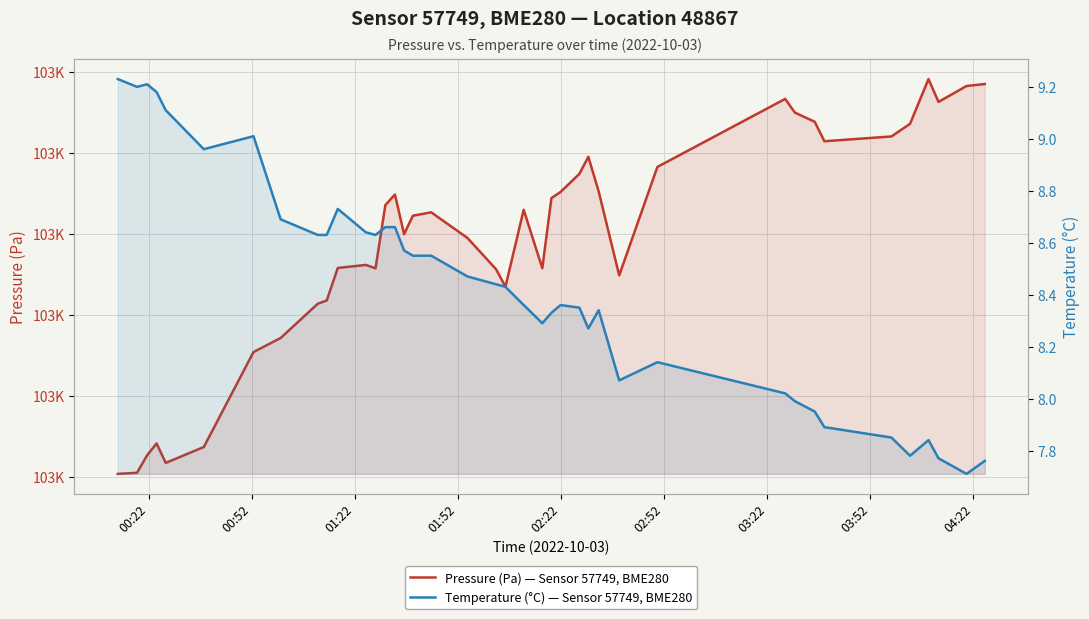

What is the lowest value of the Temperature (°C) — Sensor 57749, BME280 series?

7.7